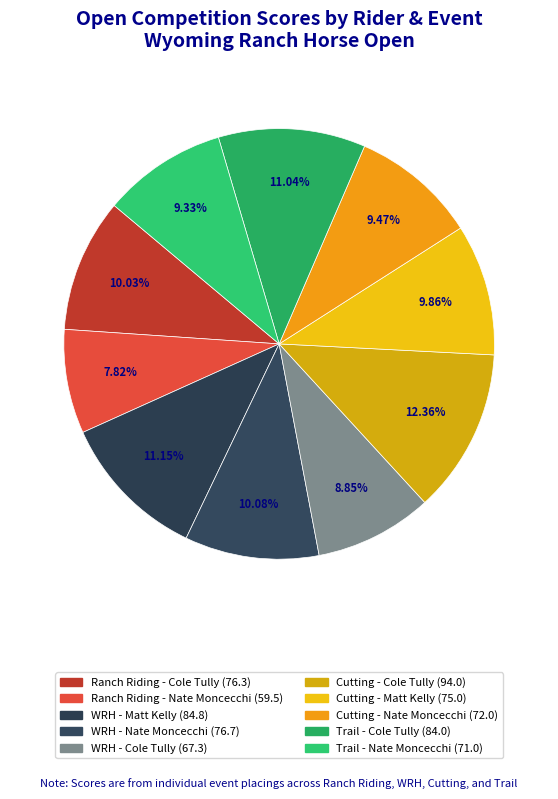

To the nearest percent, what is the combined percentage of WRH - Nate Moncecchi and Trail - Cole Tully?

21%